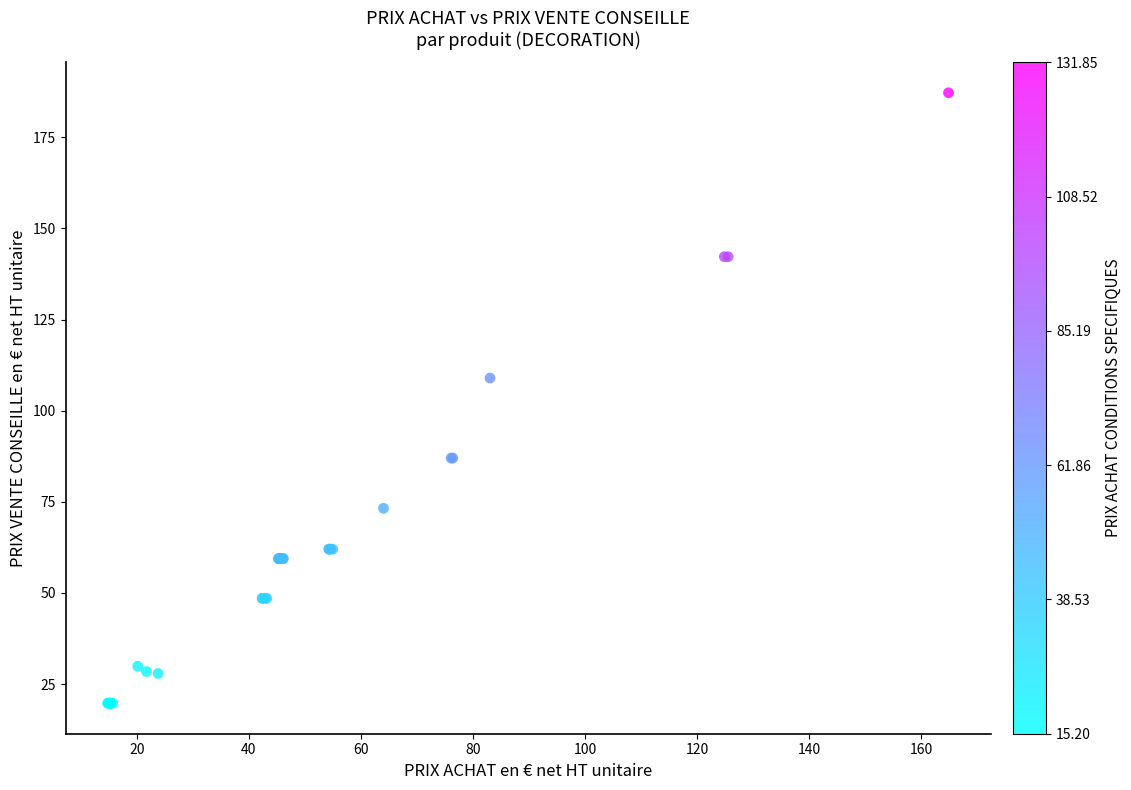

What Y value in the scatter plot is closest to 103?

109.0